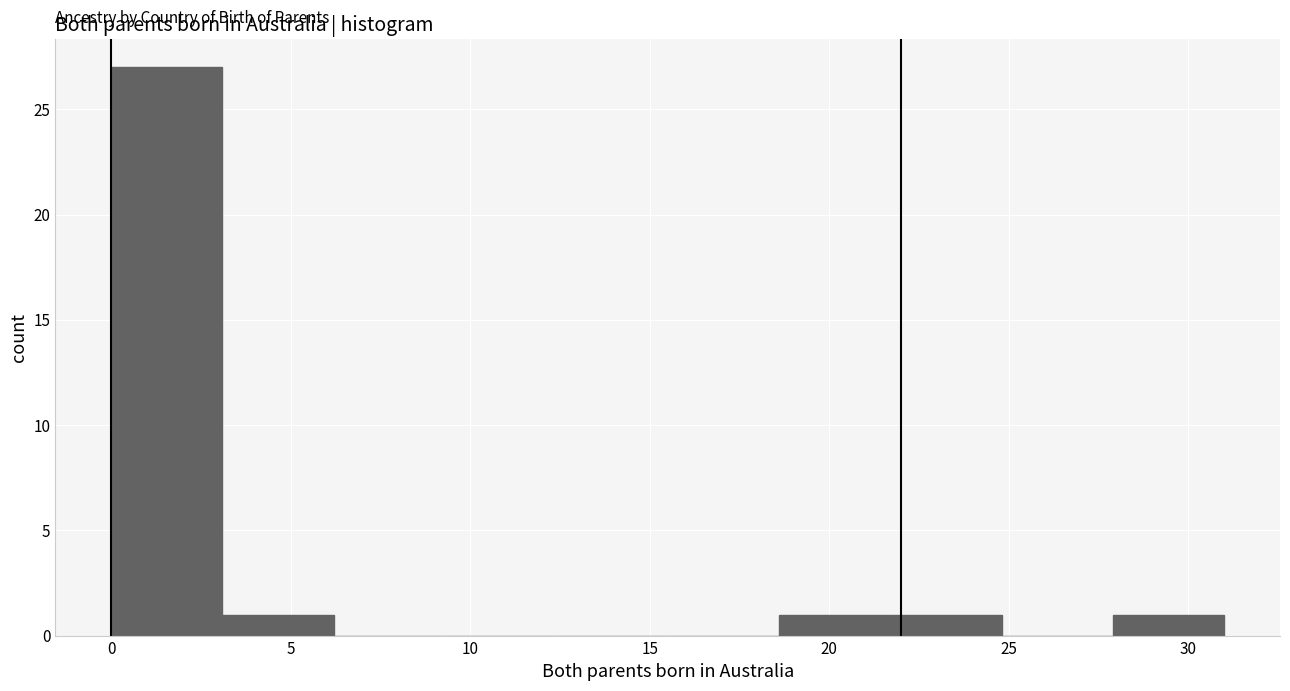

What is the height of the bar covering 27.9 to 31.0 on the x-axis? Neither the bar edges nor the heights are printed on the chart, so give them approximately, as read against the axes.

1